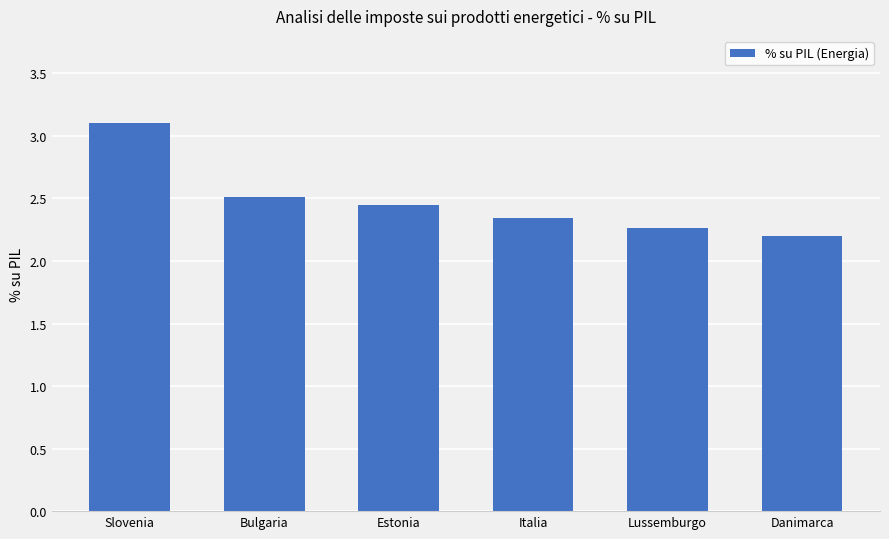

Are the bars grouped side by side (vs. stacked)?

No